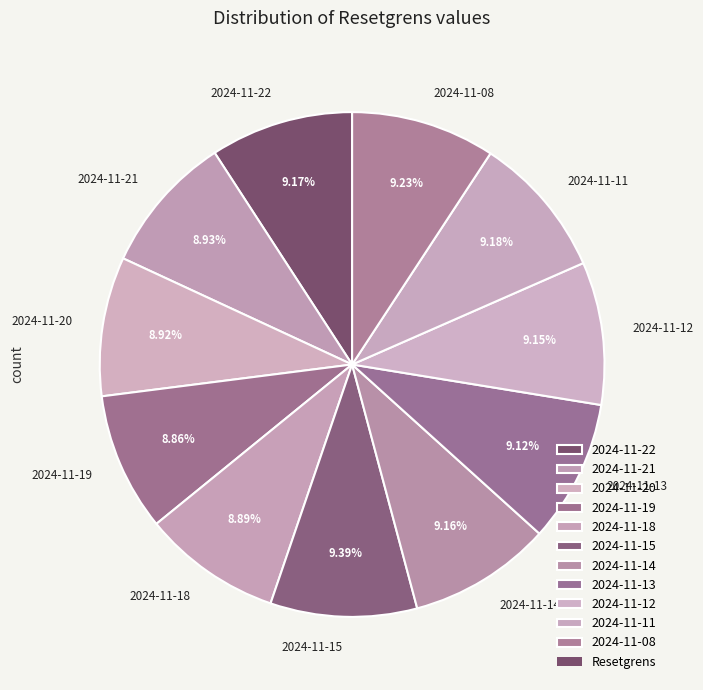

How many segments does this pie chart have?

11